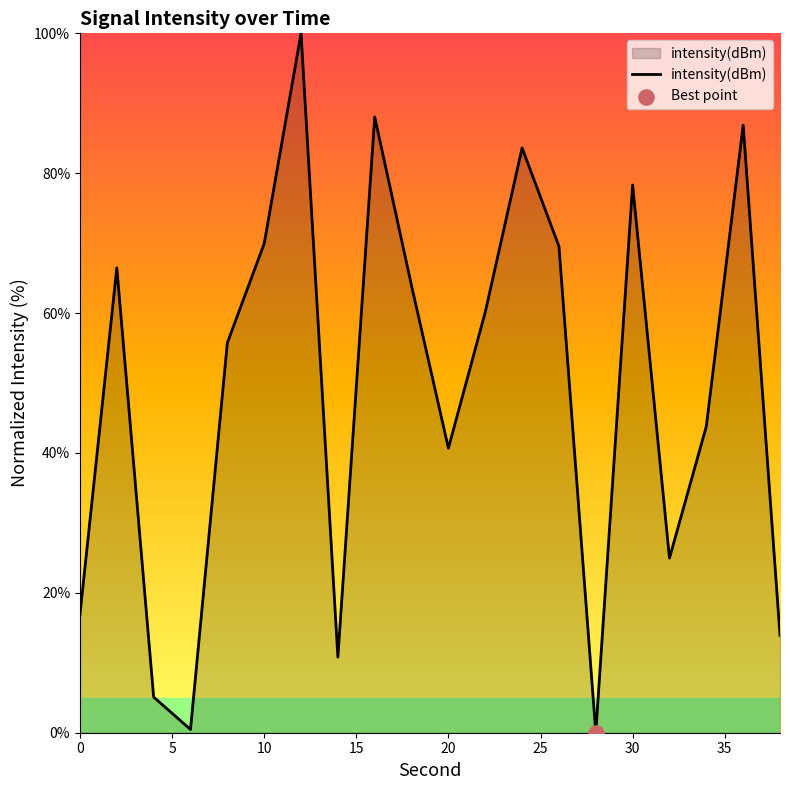

What is the difference between the maximum and minimum values?

100.0